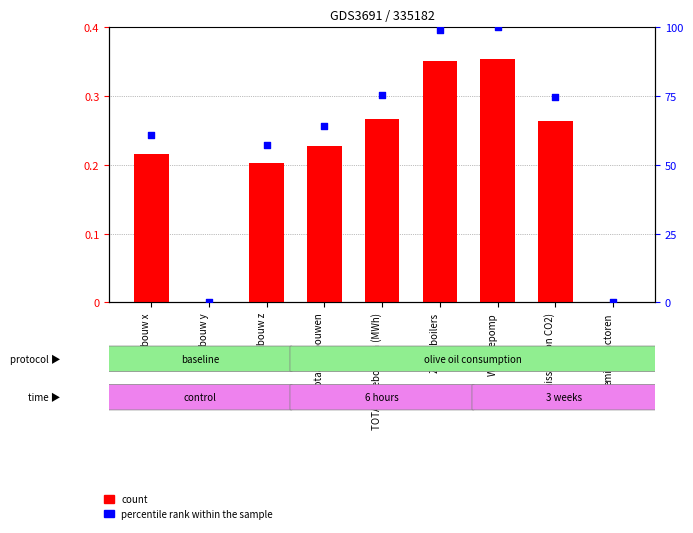

Which series has the largest total across all categories?

percentile rank within the sample